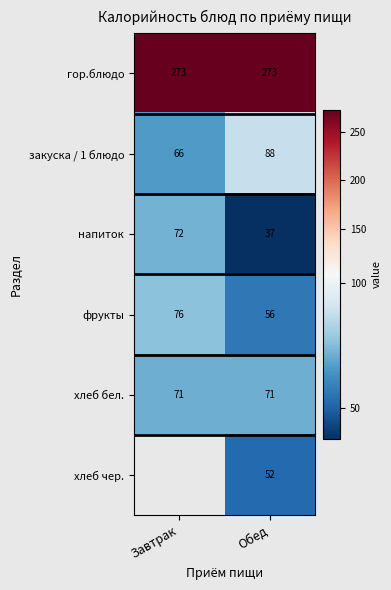

What is the approximate value of хлеб бел. at Завтрак?

71